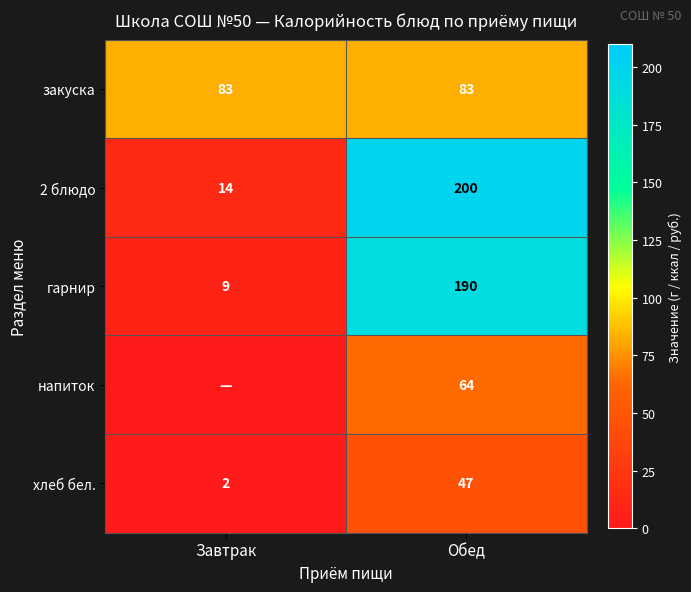

What is the difference between the хлеб бел. values at Завтрак and Обед?

45